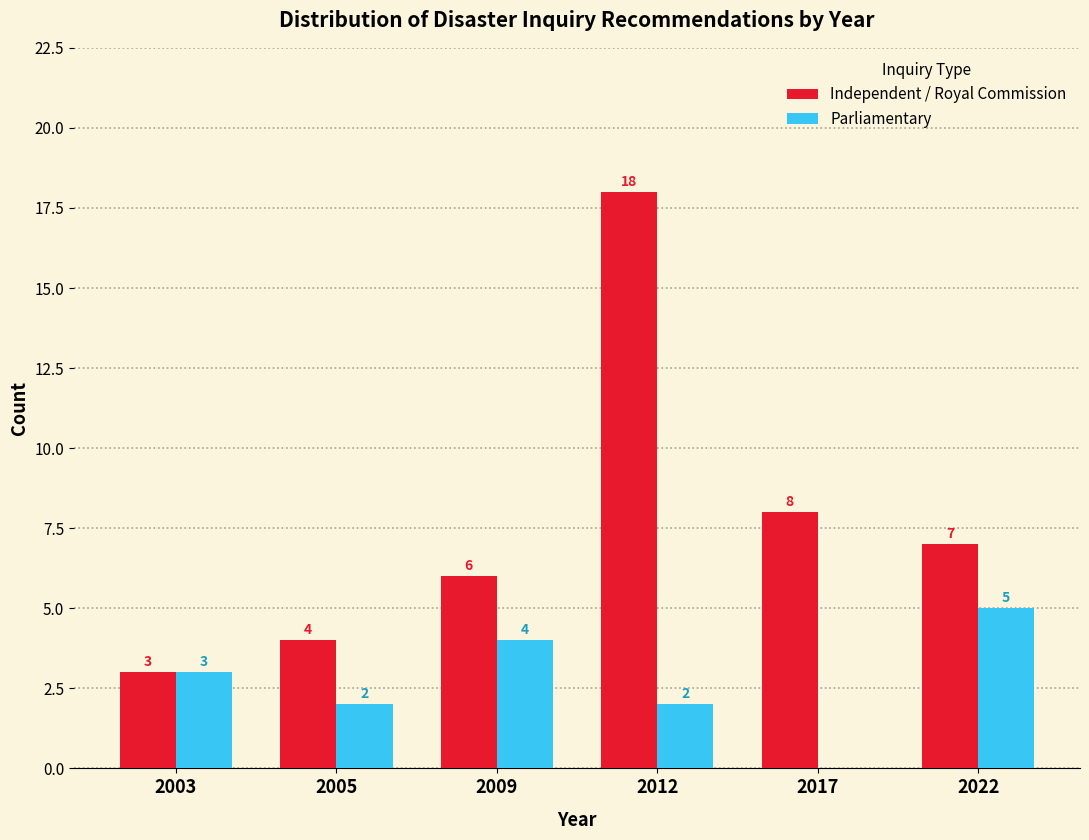

Reading left to right, what are all the values shown in this chart?

Independent / Royal Commission: 2003=3	2005=4	2009=6	2012=18	2017=8	2022=7
Parliamentary: 2003=3	2005=2	2009=4	2012=2	2017=0	2022=5